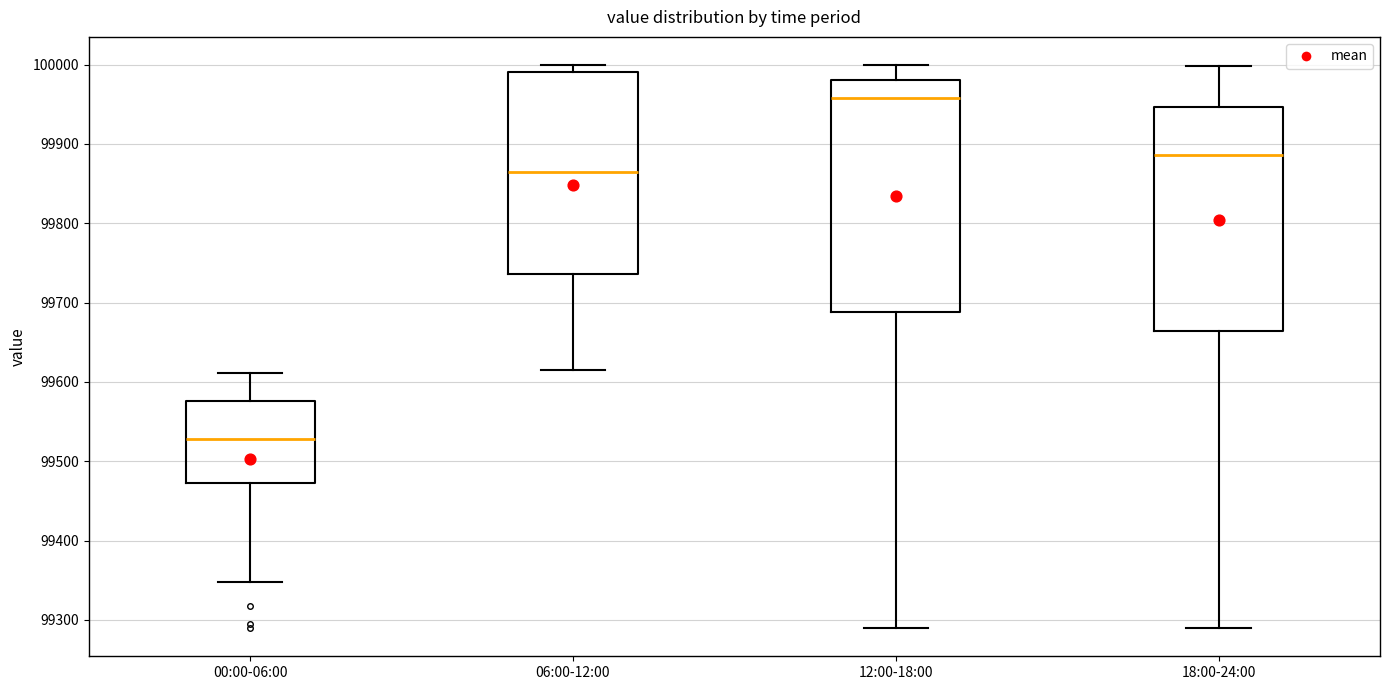

Reading left to right, transcribe this box plot: for each box, give where its median line is, the range the box spans, and where its two whiskers end, as read against the y-axis. The values are not printed on the chart, so give them approximately, as read against the axis.

00:00-06:00: median 99530, box 99470 to 99580, whiskers 99350 to 99610
06:00-12:00: median 99860, box 99740 to 99990, whiskers 99620 to 100000
12:00-18:00: median 99960, box 99690 to 99980, whiskers 99290 to 100000
18:00-24:00: median 99890, box 99660 to 99950, whiskers 99290 to 100000